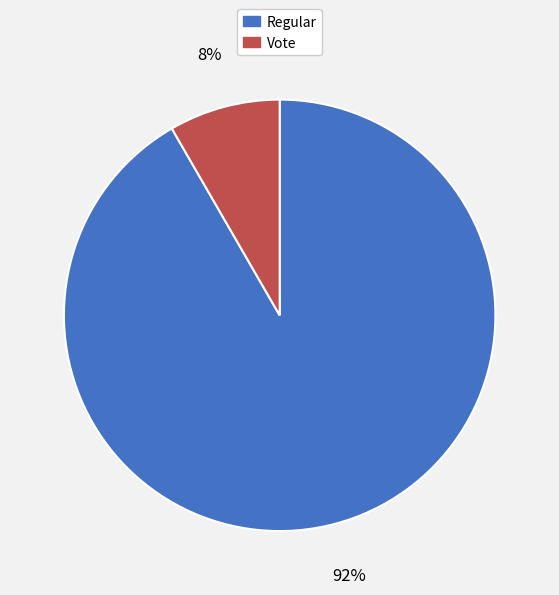

Which category has the smallest portion of the pie?

Vote